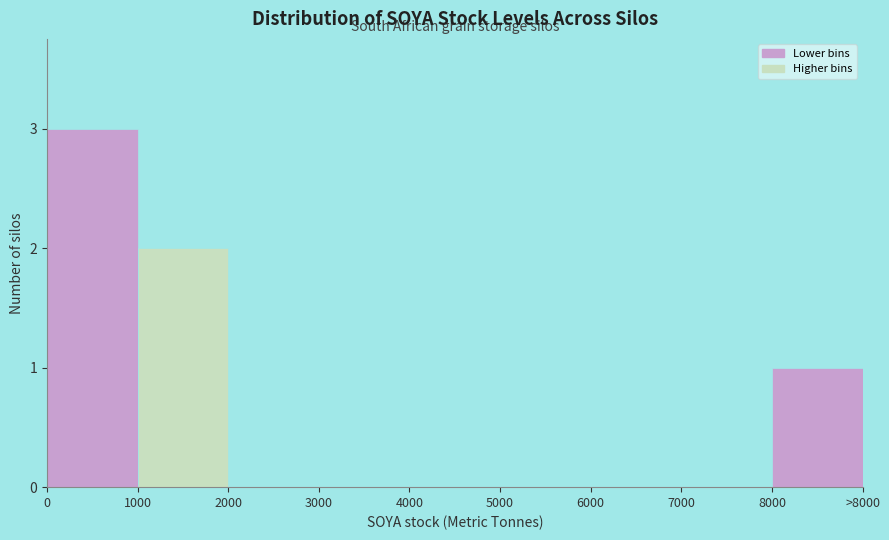

Reading left to right, transcribe all the data shown in this chart.

0=3	1000=2	2000=0	3000=0	4000=0	5000=0	6000=0	7000=0	8000=1